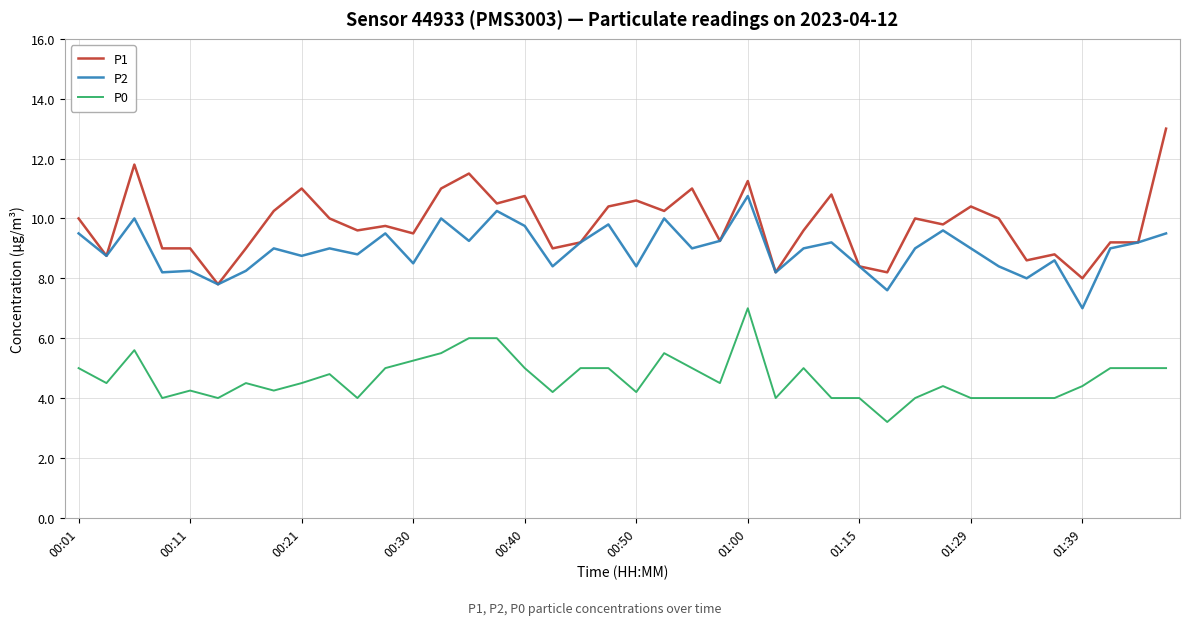

What is the greatest value displayed?

13.0